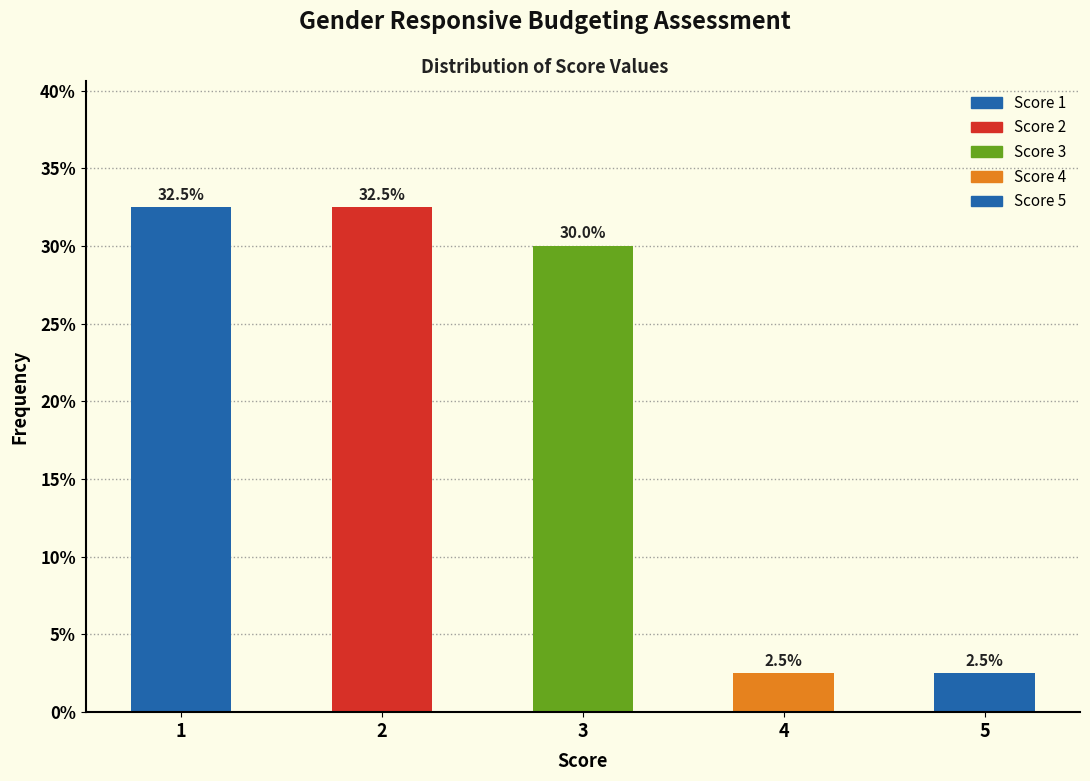

Reading left to right, list all the values displayed in this chart.

32.5	32.5	30.0	2.5	2.5